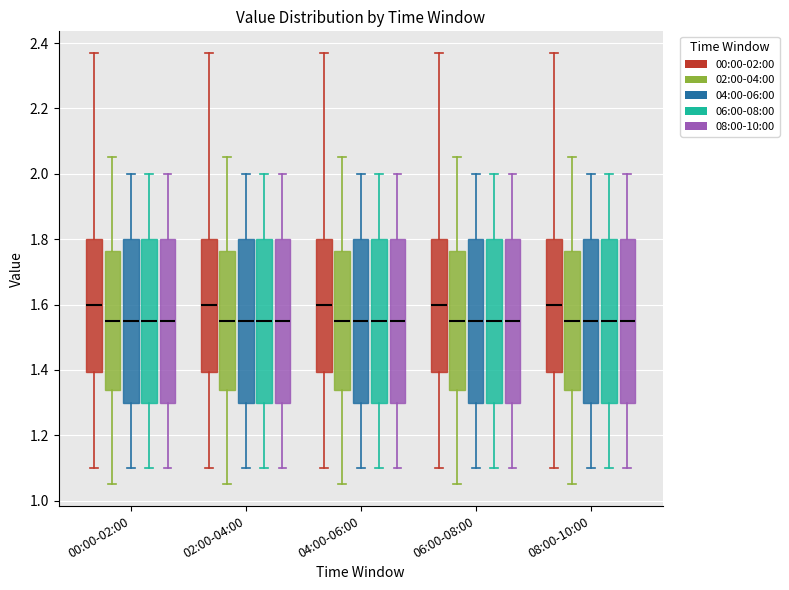

Reading left to right, transcribe this box plot: for each box, give where its median line is, the range the box spans, and where its two whiskers end, as read against the y-axis. The values are not printed on the chart, so give them approximately, as read against the axis.

00:00-02:00 (00:00-02:00): median 1.60, box 1.40 to 1.80, whiskers 1.10 to 2.38
00:00-02:00 (02:00-04:00): median 1.56, box 1.34 to 1.76, whiskers 1.06 to 2.06
00:00-02:00 (04:00-06:00): median 1.56, box 1.30 to 1.80, whiskers 1.10 to 2.00
00:00-02:00 (06:00-08:00): median 1.56, box 1.30 to 1.80, whiskers 1.10 to 2.00
00:00-02:00 (08:00-10:00): median 1.56, box 1.30 to 1.80, whiskers 1.10 to 2.00
02:00-04:00 (00:00-02:00): median 1.60, box 1.40 to 1.80, whiskers 1.10 to 2.38
02:00-04:00 (02:00-04:00): median 1.56, box 1.34 to 1.76, whiskers 1.06 to 2.06
02:00-04:00 (04:00-06:00): median 1.56, box 1.30 to 1.80, whiskers 1.10 to 2.00
02:00-04:00 (06:00-08:00): median 1.56, box 1.30 to 1.80, whiskers 1.10 to 2.00
02:00-04:00 (08:00-10:00): median 1.56, box 1.30 to 1.80, whiskers 1.10 to 2.00
04:00-06:00 (00:00-02:00): median 1.60, box 1.40 to 1.80, whiskers 1.10 to 2.38
04:00-06:00 (02:00-04:00): median 1.56, box 1.34 to 1.76, whiskers 1.06 to 2.06
04:00-06:00 (04:00-06:00): median 1.56, box 1.30 to 1.80, whiskers 1.10 to 2.00
04:00-06:00 (06:00-08:00): median 1.56, box 1.30 to 1.80, whiskers 1.10 to 2.00
04:00-06:00 (08:00-10:00): median 1.56, box 1.30 to 1.80, whiskers 1.10 to 2.00
06:00-08:00 (00:00-02:00): median 1.60, box 1.40 to 1.80, whiskers 1.10 to 2.38
06:00-08:00 (02:00-04:00): median 1.56, box 1.34 to 1.76, whiskers 1.06 to 2.06
06:00-08:00 (04:00-06:00): median 1.56, box 1.30 to 1.80, whiskers 1.10 to 2.00
06:00-08:00 (06:00-08:00): median 1.56, box 1.30 to 1.80, whiskers 1.10 to 2.00
06:00-08:00 (08:00-10:00): median 1.56, box 1.30 to 1.80, whiskers 1.10 to 2.00
08:00-10:00 (00:00-02:00): median 1.60, box 1.40 to 1.80, whiskers 1.10 to 2.38
08:00-10:00 (02:00-04:00): median 1.56, box 1.34 to 1.76, whiskers 1.06 to 2.06
08:00-10:00 (04:00-06:00): median 1.56, box 1.30 to 1.80, whiskers 1.10 to 2.00
08:00-10:00 (06:00-08:00): median 1.56, box 1.30 to 1.80, whiskers 1.10 to 2.00
08:00-10:00 (08:00-10:00): median 1.56, box 1.30 to 1.80, whiskers 1.10 to 2.00